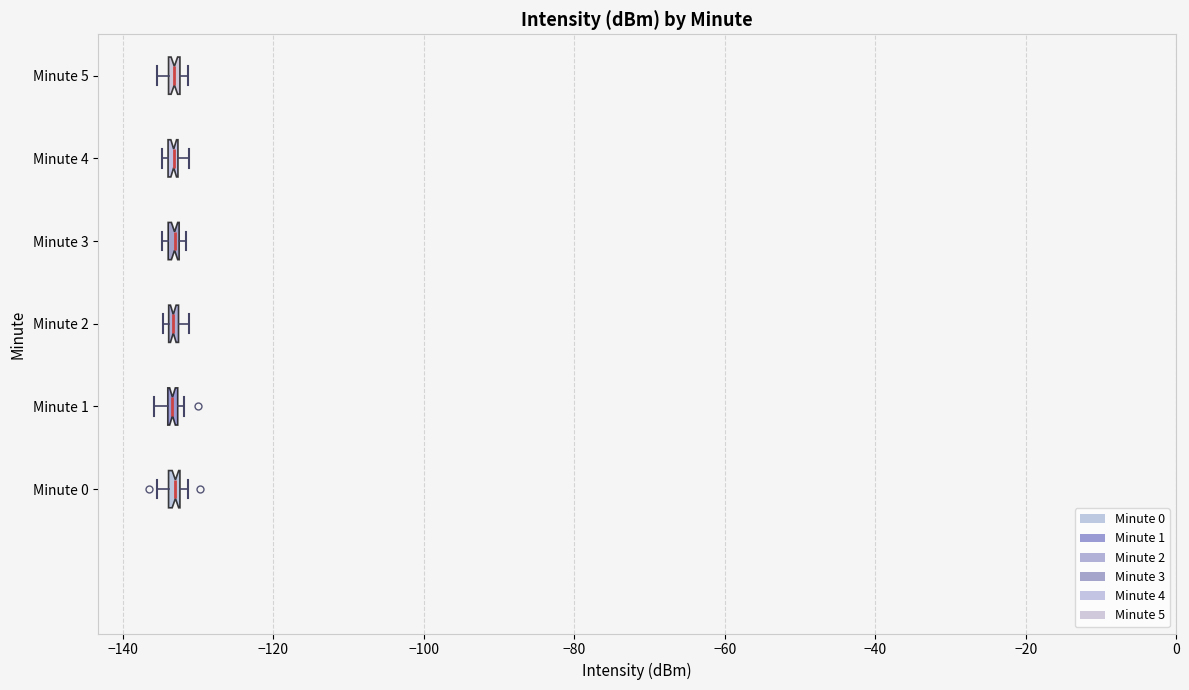

Where is the left edge of the box for Minute 3 on the x-axis? The values are not printed on the chart, so give them approximately, as read against the axis.

-134